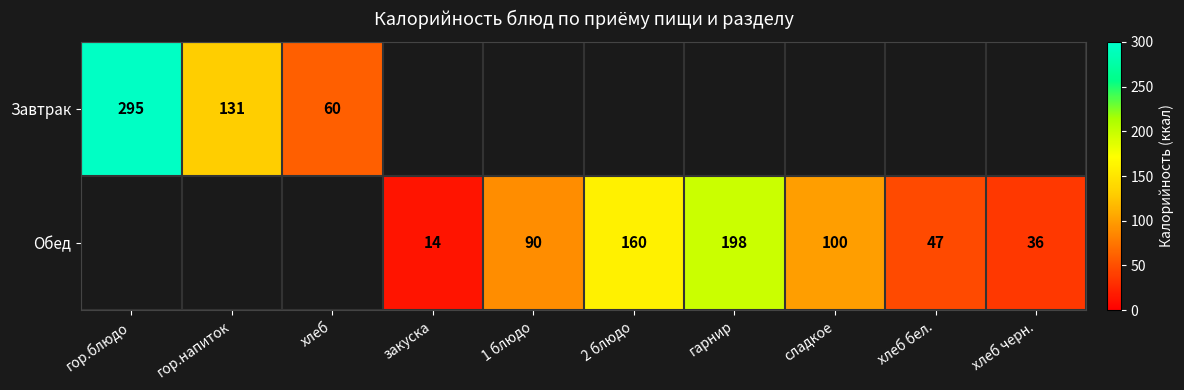

Count the number of categories in the chart.

10